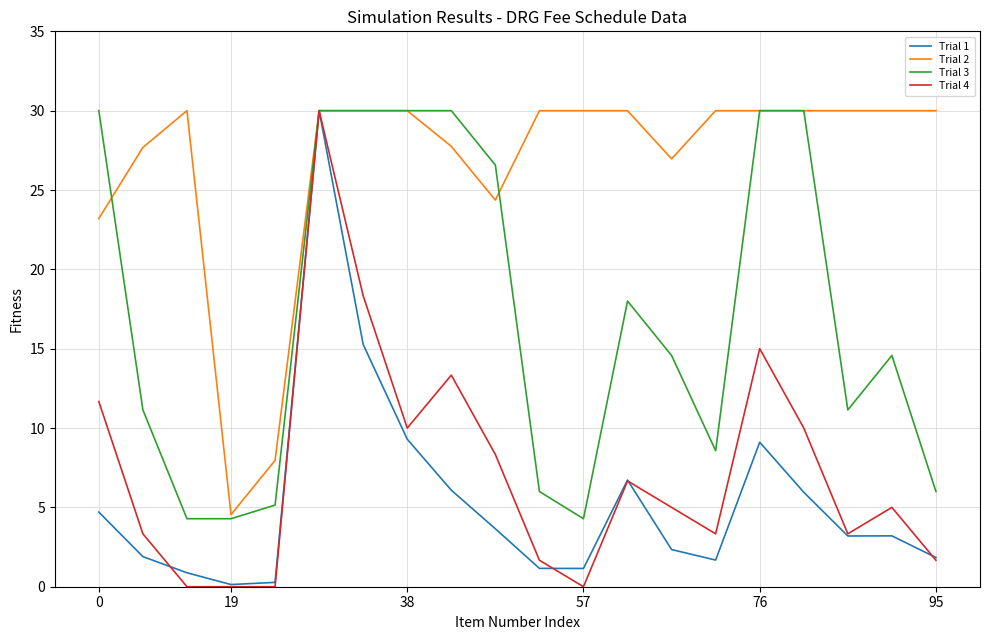

What is the maximum value shown in the chart?

30.0